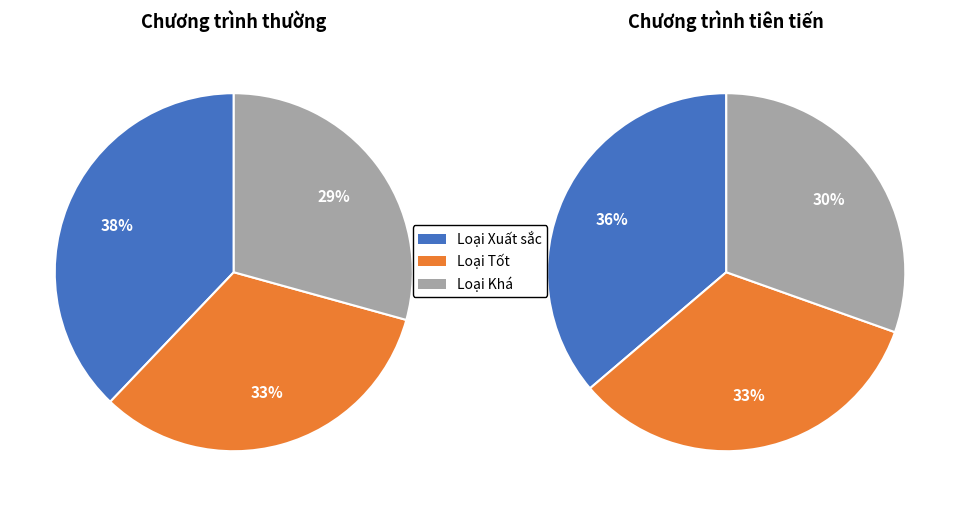

What is the largest slice in the pie chart?

Loại Xuất sắc